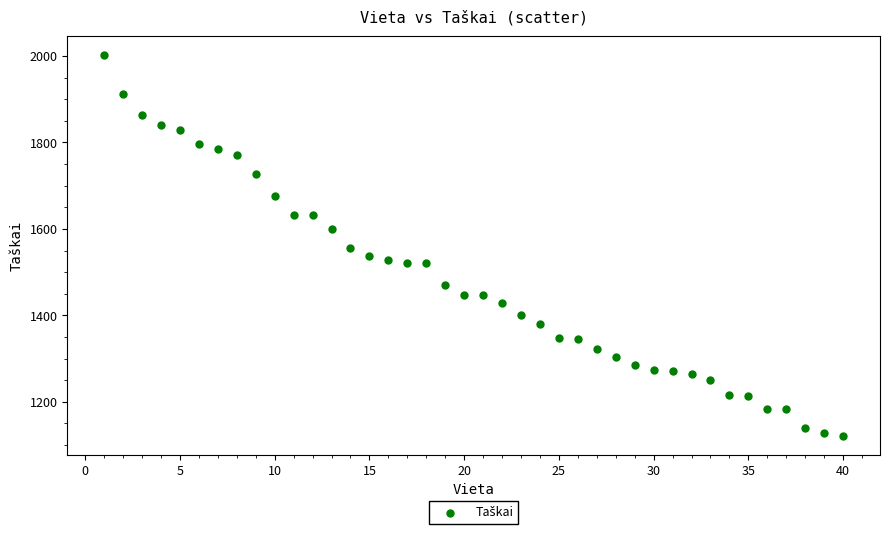

What is the range of X values (max minus min)?

39